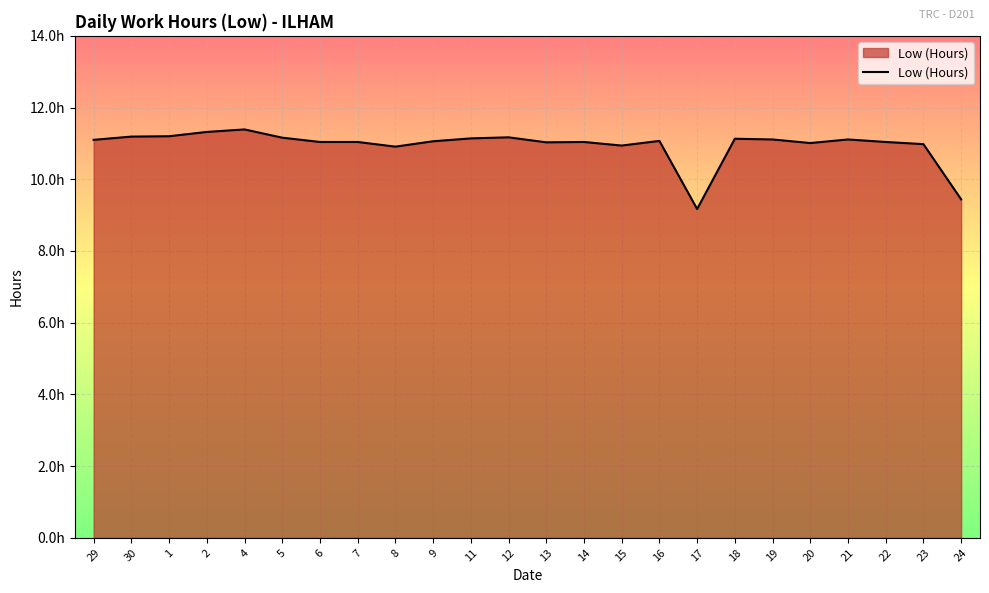

The chart shows a value of 16.1 at 2. True or false?

False